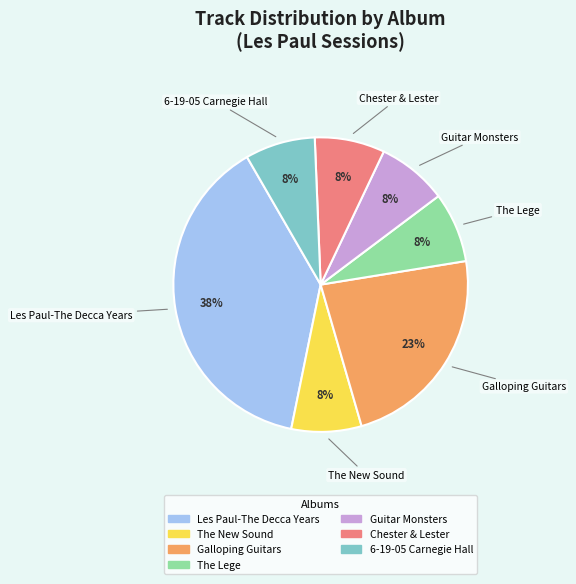

What is the ratio of the value at Guitar Monsters to the value at 6-19-05 Carnegie Hall?

1.0